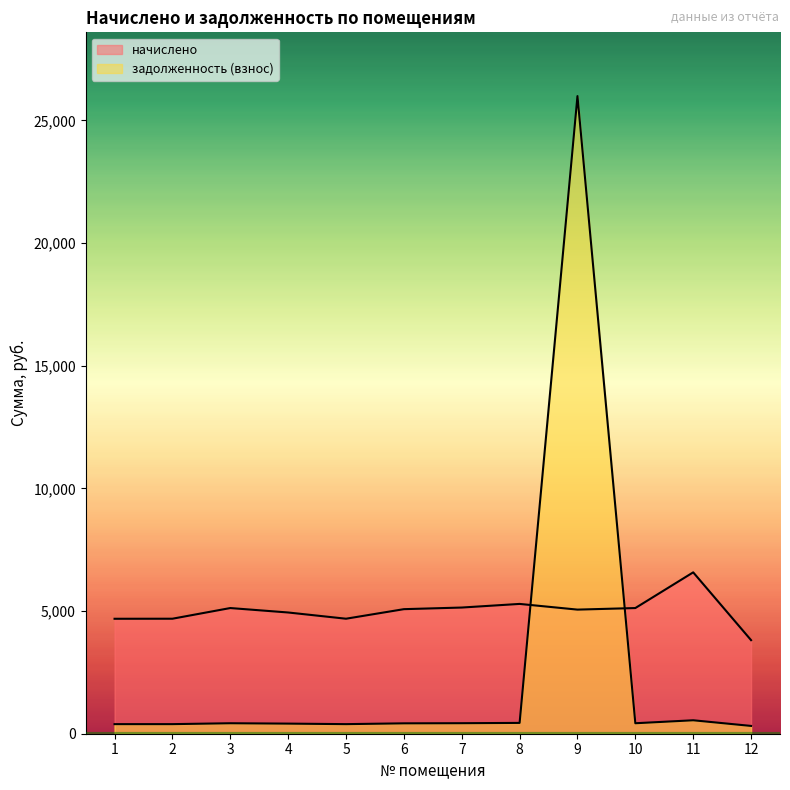

What is the difference between the highest and lowest values at 3?

4696.6